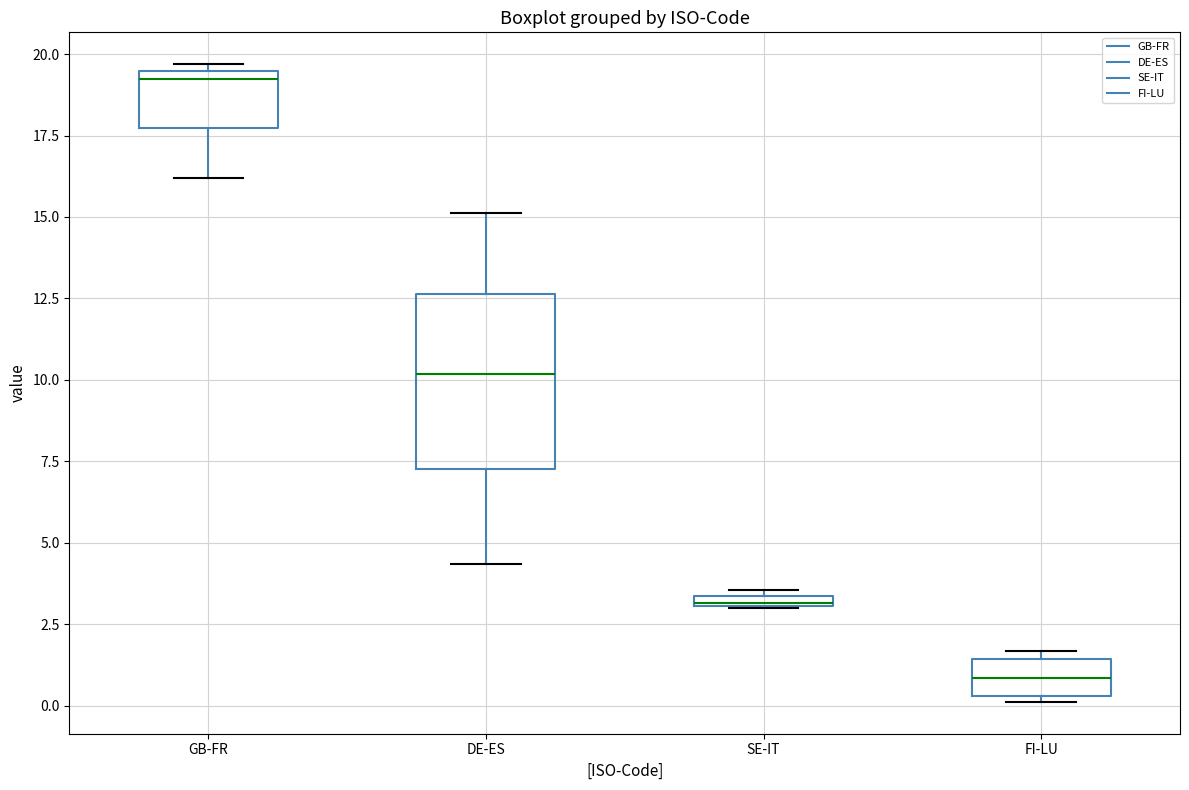

Which box is the tallest, from its lower edge to its upper edge?

DE-ES